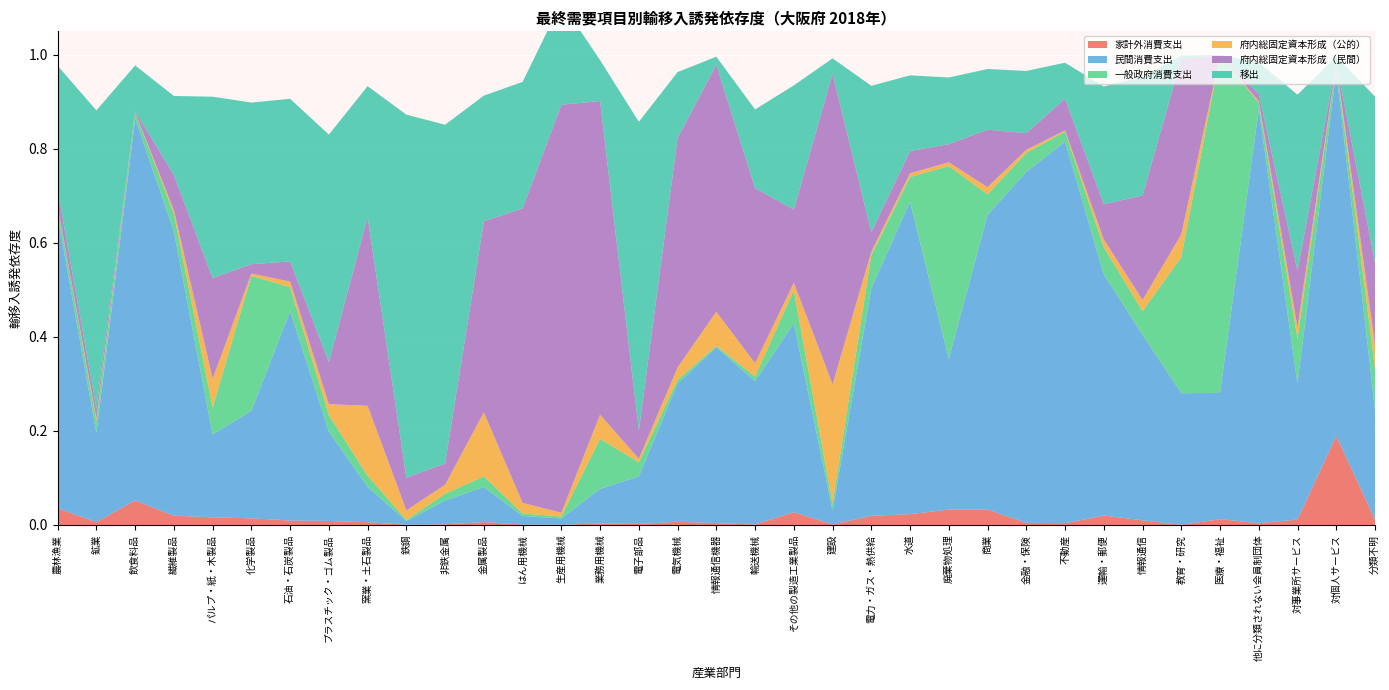

Reading left to right, transcribe all the data shown in this chart.

家計外消費支出: 0.0	0.0	0.1	0.0	0.0	0.0	0.0	0.0	0.0	0.0	0.0	0.0	0.0	0.0	0.0	0.0	0.0	0.0	0.0	0.0	0.0	0.0	0.0	0.0	0.0	0.0	0.0	0.0	0.0	0.0	0.0	0.0	0.0	0.2	0.0
民間消費支出: 0.6	0.2	0.8	0.6	0.2	0.2	0.4	0.2	0.1	0.0	0.1	0.1	0.0	0.0	0.1	0.1	0.3	0.4	0.3	0.4	0.0	0.5	0.7	0.3	0.6	0.7	0.8	0.5	0.4	0.3	0.3	0.9	0.3	0.8	0.2
一般政府消費支出: 0.0	0.0	0.0	0.0	0.1	0.3	0.1	0.0	0.0	0.0	0.0	0.0	0.0	0.0	0.1	0.0	0.0	0.0	0.0	0.1	0.0	0.1	0.1	0.4	0.0	0.0	0.0	0.1	0.0	0.3	0.7	0.0	0.1	0.0	0.1
府内総固定資本形成（公的）: 0.0	0.0	0.0	0.0	0.1	0.0	0.0	0.0	0.1	0.0	0.0	0.1	0.0	0.0	0.1	0.0	0.0	0.1	0.0	0.0	0.3	0.0	0.0	0.0	0.0	0.0	0.0	0.0	0.0	0.0	0.0	0.0	0.0	0.0	0.0
府内総固定資本形成（民間）: 0.0	0.0	0.0	0.1	0.2	0.0	0.0	0.1	0.4	0.1	0.0	0.4	0.6	0.9	0.7	0.1	0.5	0.5	0.4	0.2	0.7	0.0	0.0	0.0	0.1	0.0	0.1	0.1	0.2	0.4	0.0	0.0	0.1	0.0	0.2
移出: 0.3	0.6	0.1	0.2	0.4	0.3	0.3	0.5	0.3	0.8	0.7	0.3	0.3	0.2	0.1	0.7	0.1	0.0	0.2	0.3	0.0	0.3	0.2	0.1	0.1	0.1	0.1	0.3	0.3	0.0	0.0	0.1	0.4	0.0	0.4